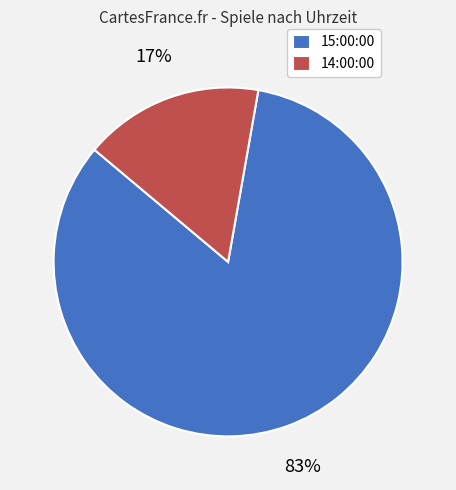

Which slice is the smallest?

14:00:00